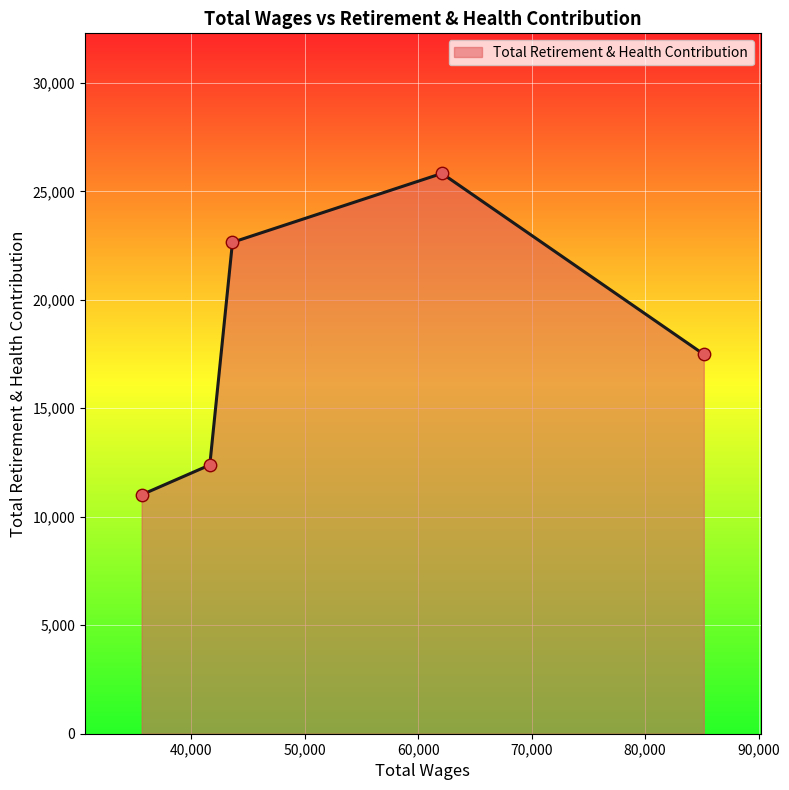

True or false: the data has more than 0 interior local peaks.

True